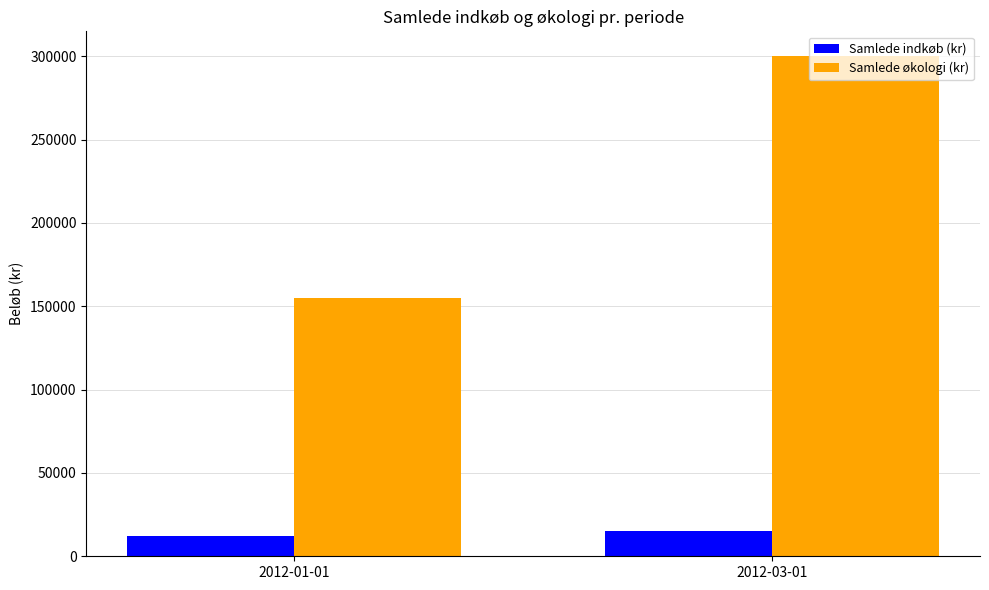

What is the sum of the Samlede økologi (kr) values at 2012-01-01 and 2012-03-01?

455000